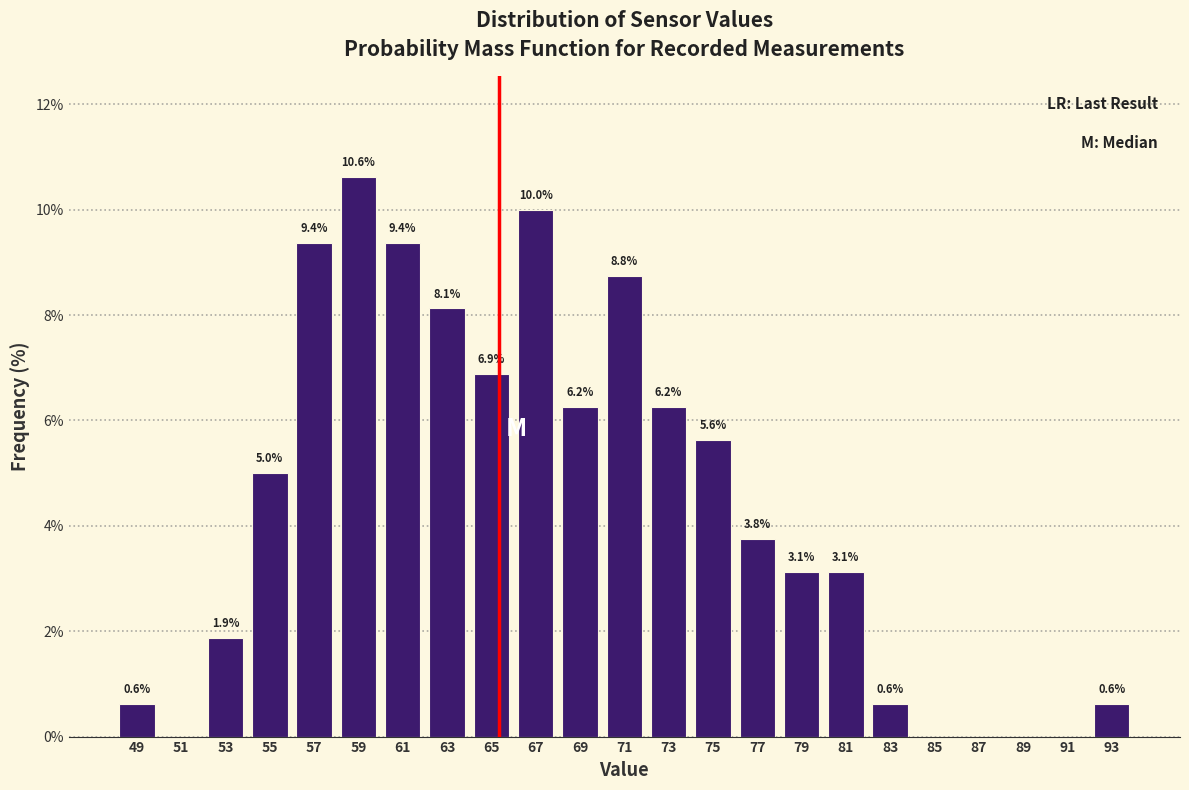

Over which range of the x-axis is the bar tallest?

58 to 60